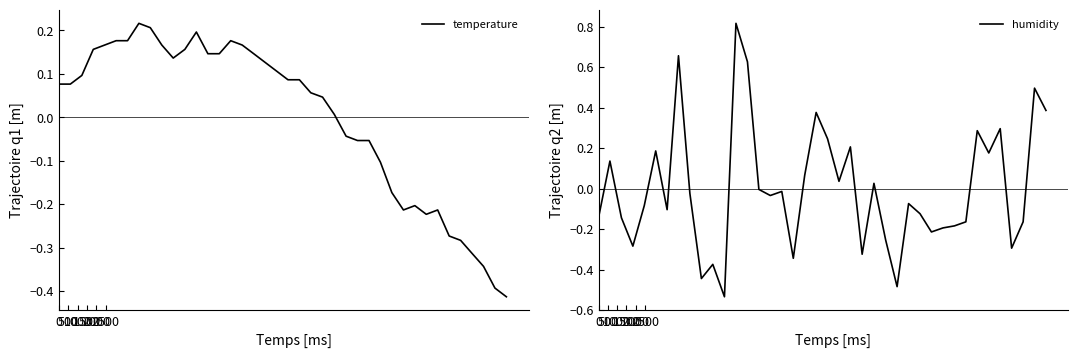

The value of humidity at 2500 is 0.2. True or false?

True